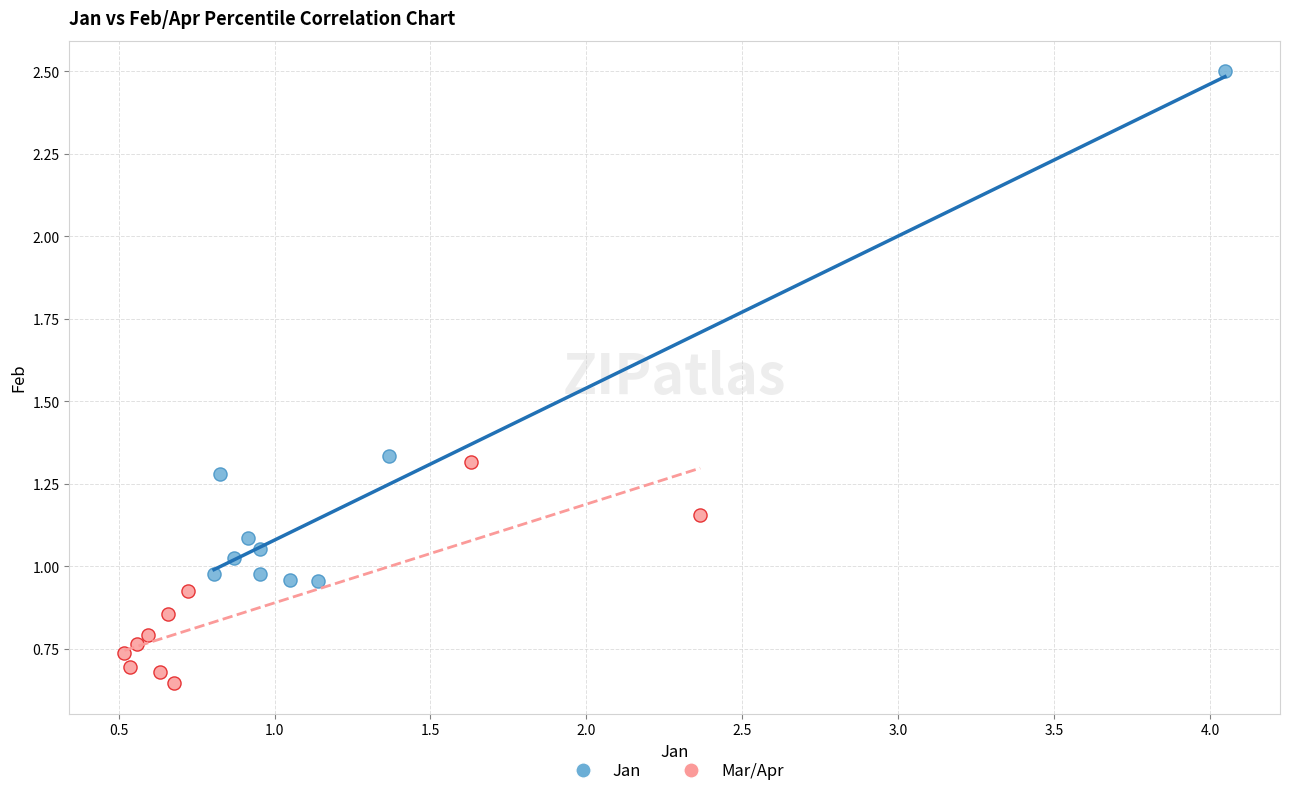

Which series has the largest Y range (max minus min)?

Jan